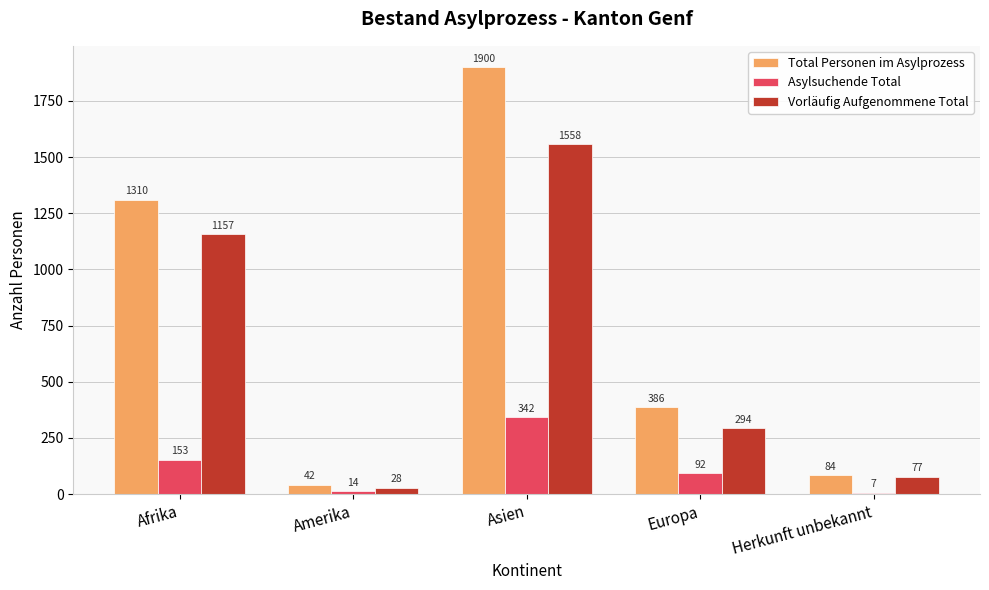

Reading left to right, what are all the values shown in this chart?

Total Personen im Asylprozess: Afrika=1310	Amerika=42	Asien=1900	Europa=386	Herkunft unbekannt=84
Asylsuchende Total: Afrika=153	Amerika=14	Asien=342	Europa=92	Herkunft unbekannt=7
Vorläufig Aufgenommene Total: Afrika=1157	Amerika=28	Asien=1558	Europa=294	Herkunft unbekannt=77